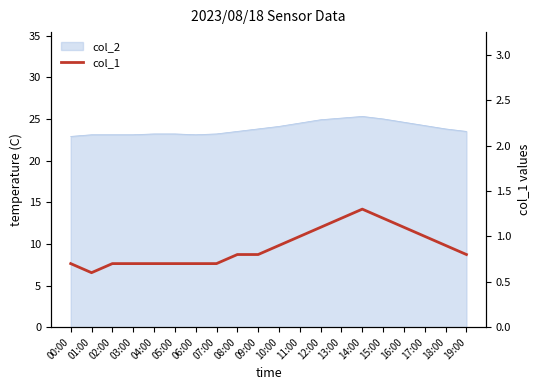

True or false: there are more than 1 points higher than both neighbors.

False